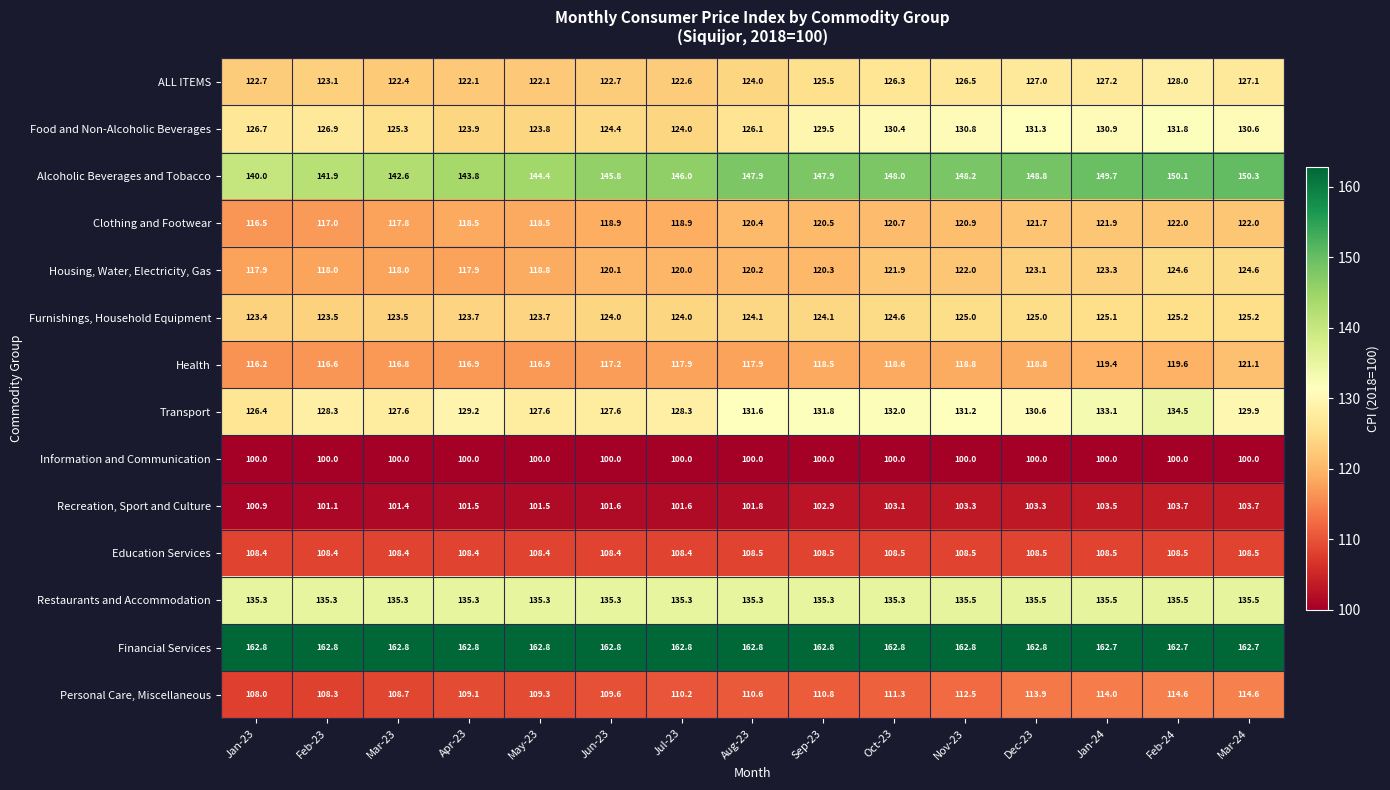

Which series changed the most between Jun-23 and Jan-24?

Food and Non-Alcoholic Beverages